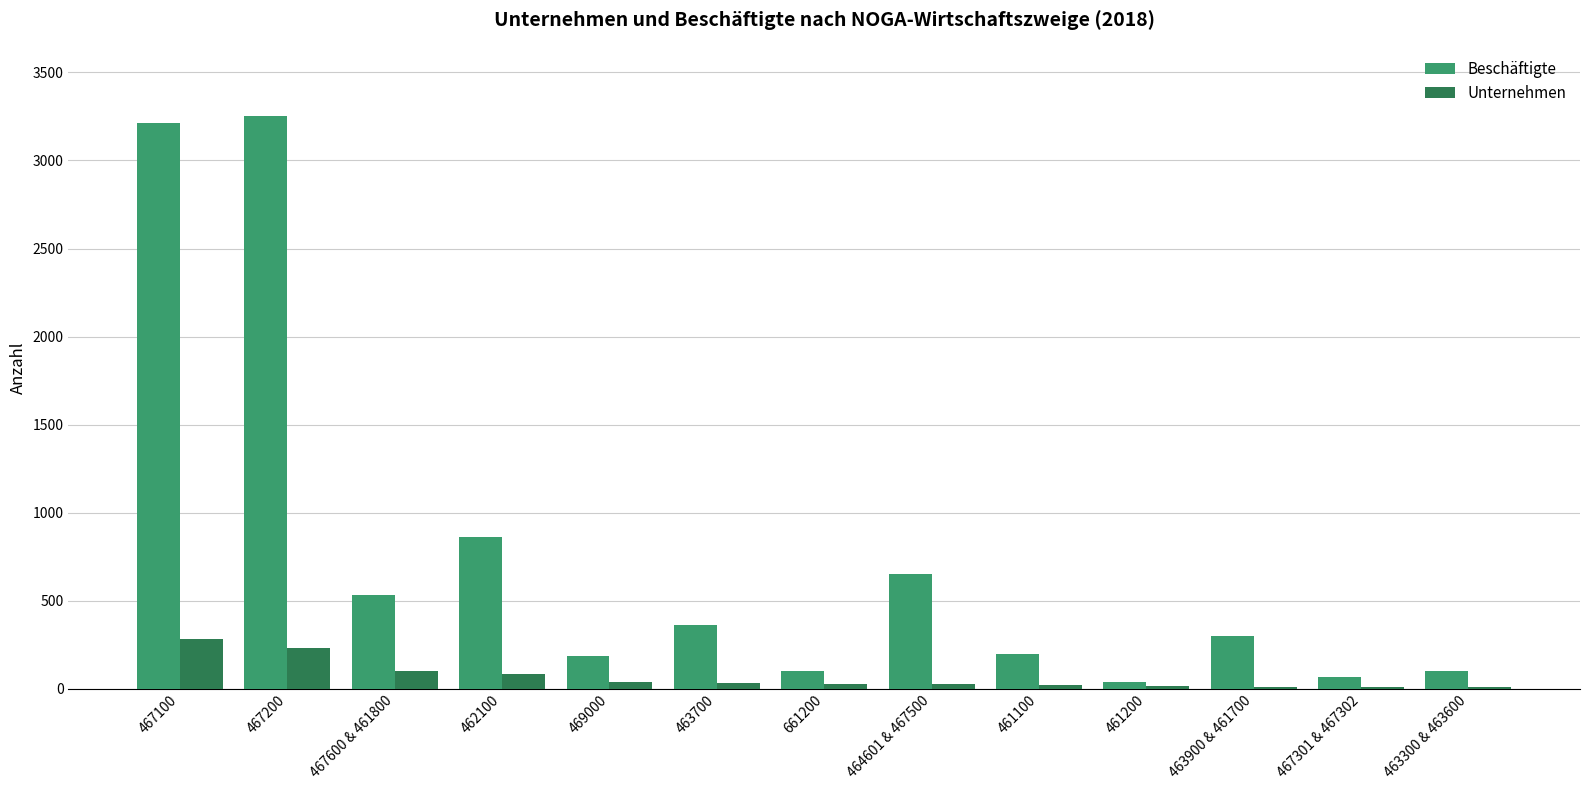

What is the sum of all Beschäftigte values?

9862